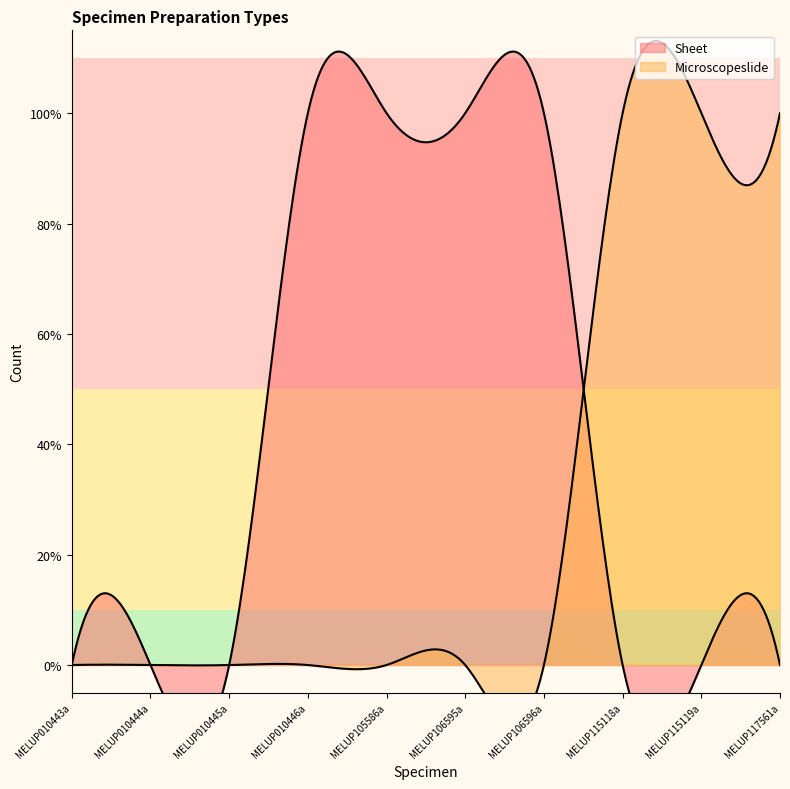

True or false: Microscopeslide has a value of 1 at MELUP010445a.

False